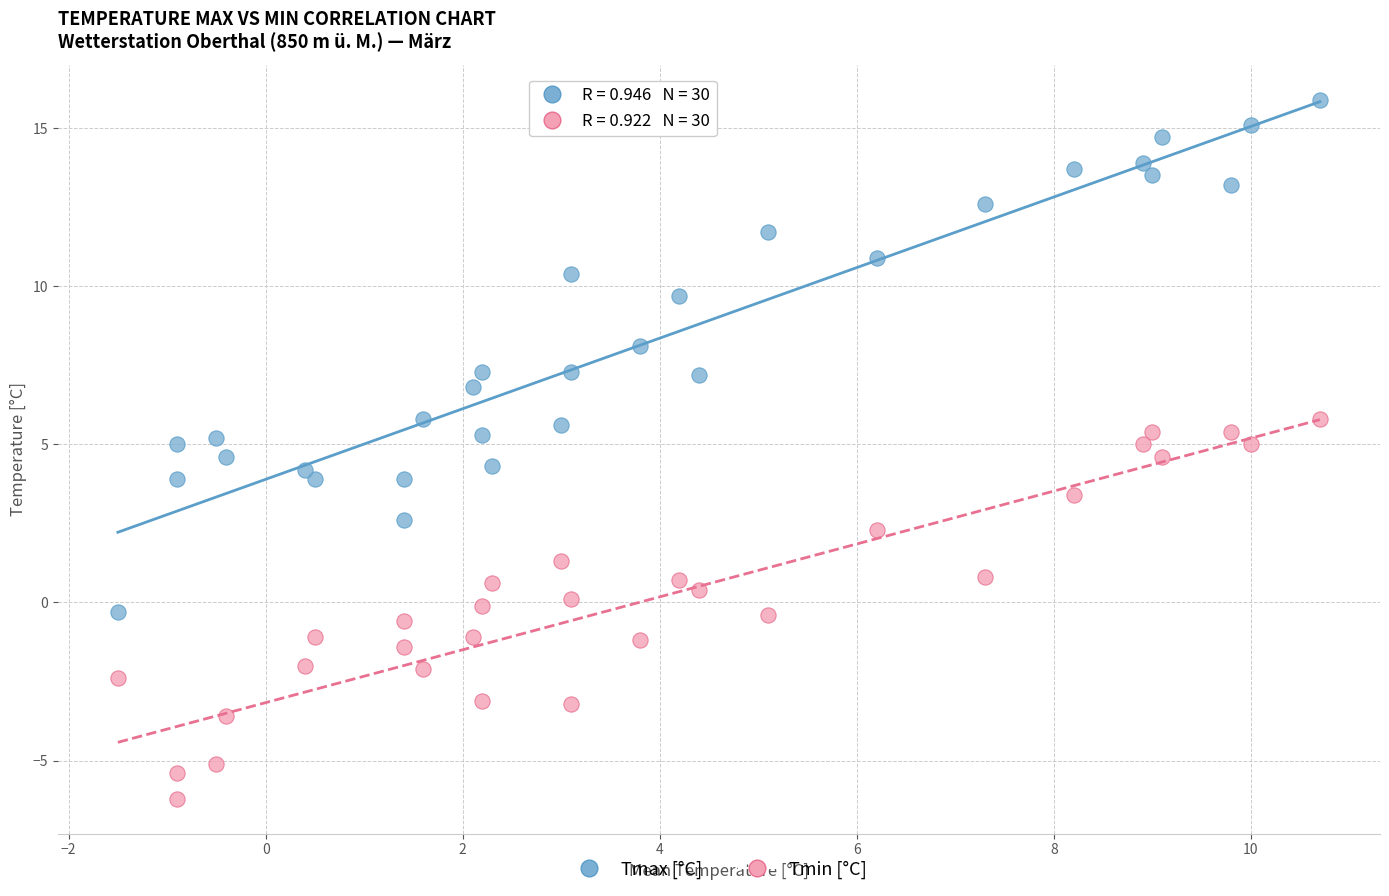

Which series reaches the maximum Y coordinate?

Tmax [°C]